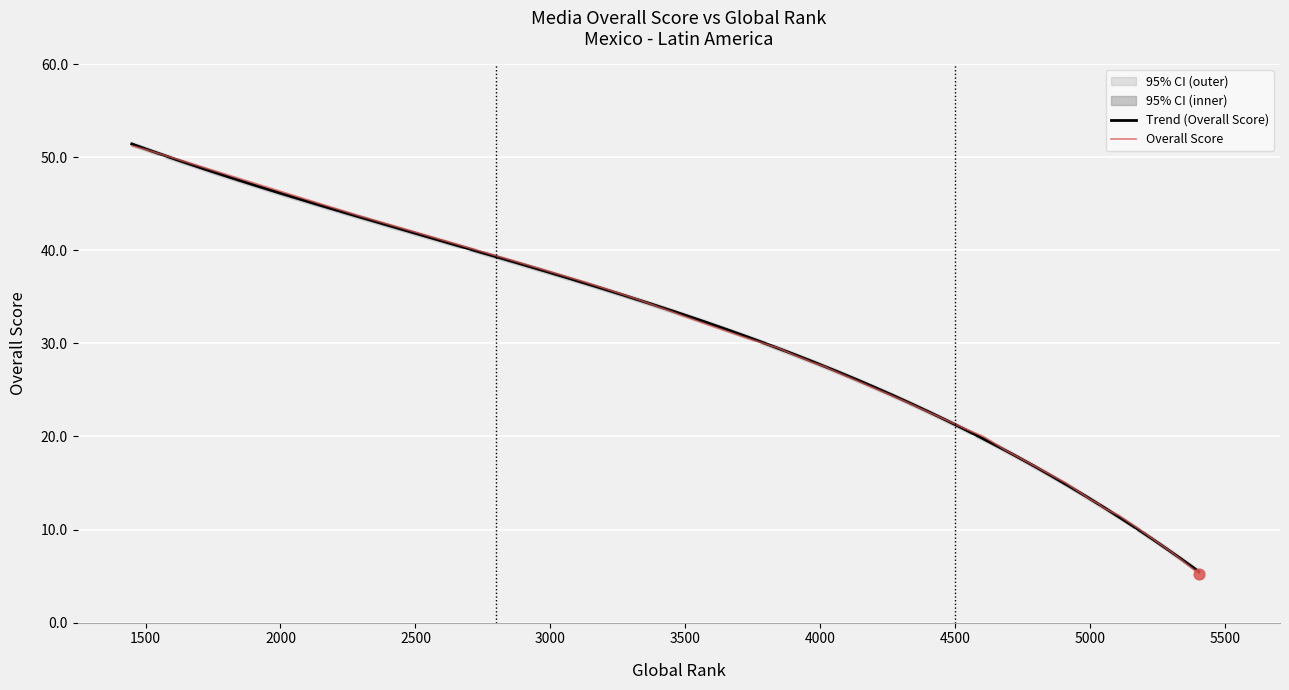

What is the change in value from 4 to 37?

-3.0